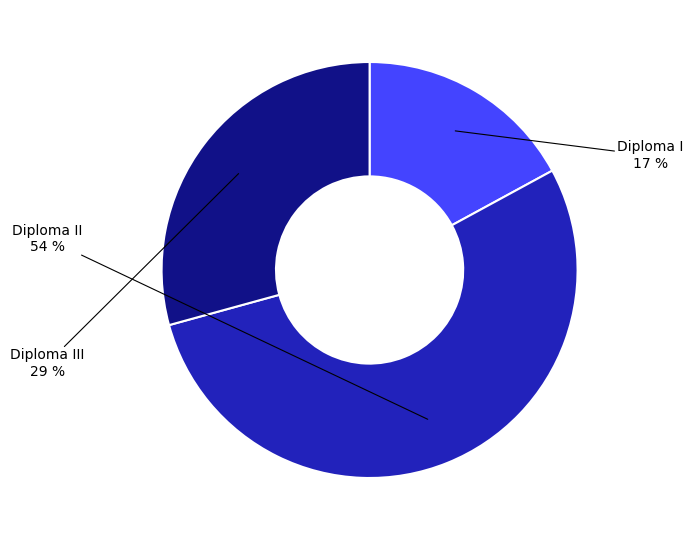

Is there any slice that represents more than half of the pie?

Yes